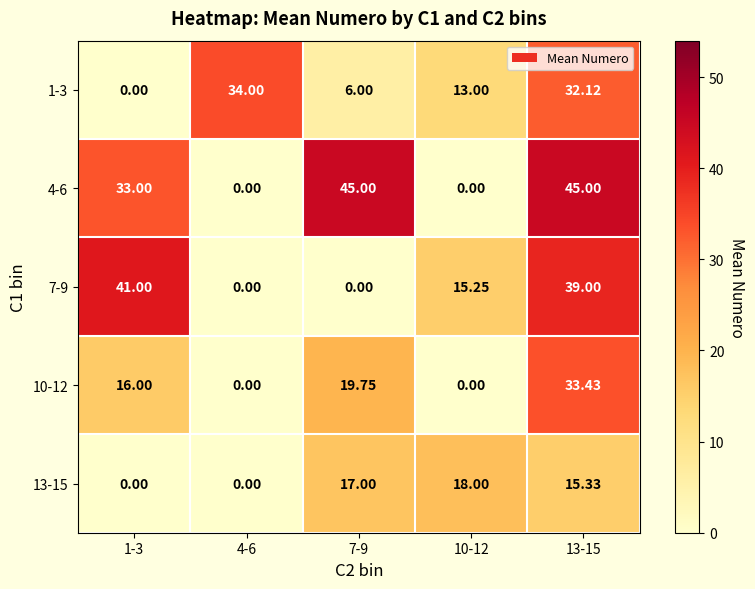

Is the value of 4-6 at 1-3 greater than the value of 13-15 at 4-6?

Yes